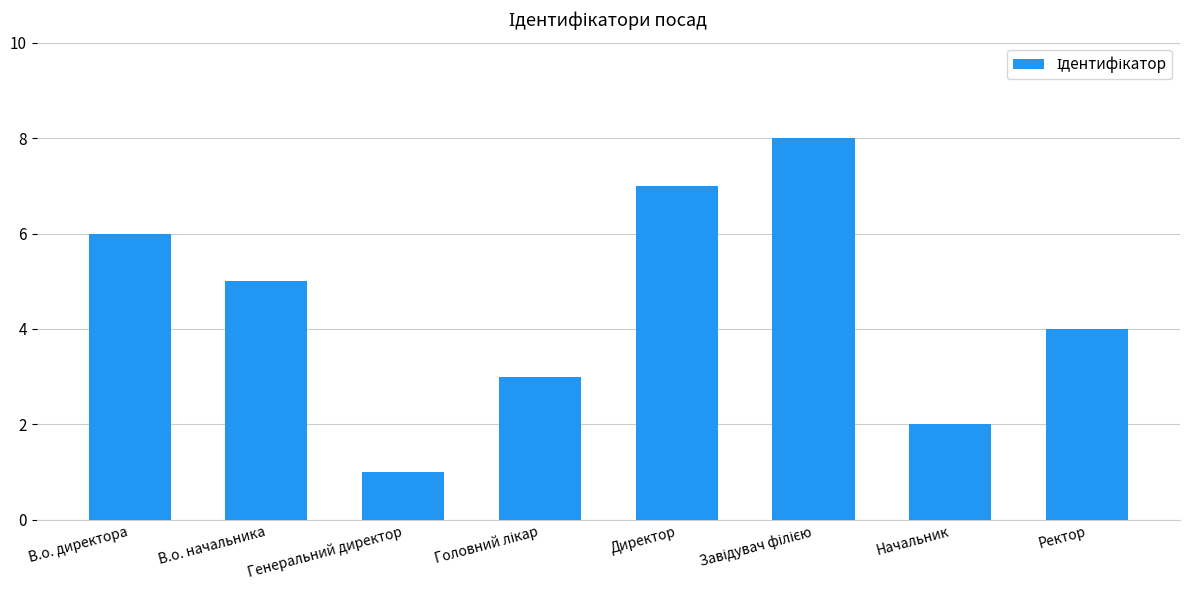

What position from the left is В.о. начальника?

2